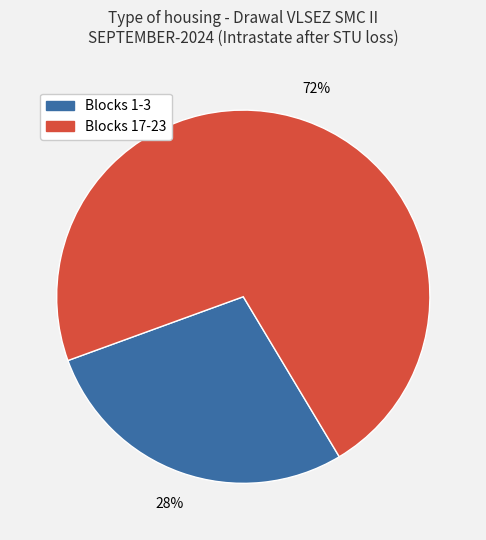

What is the largest slice in the pie chart?

Blocks 17-23